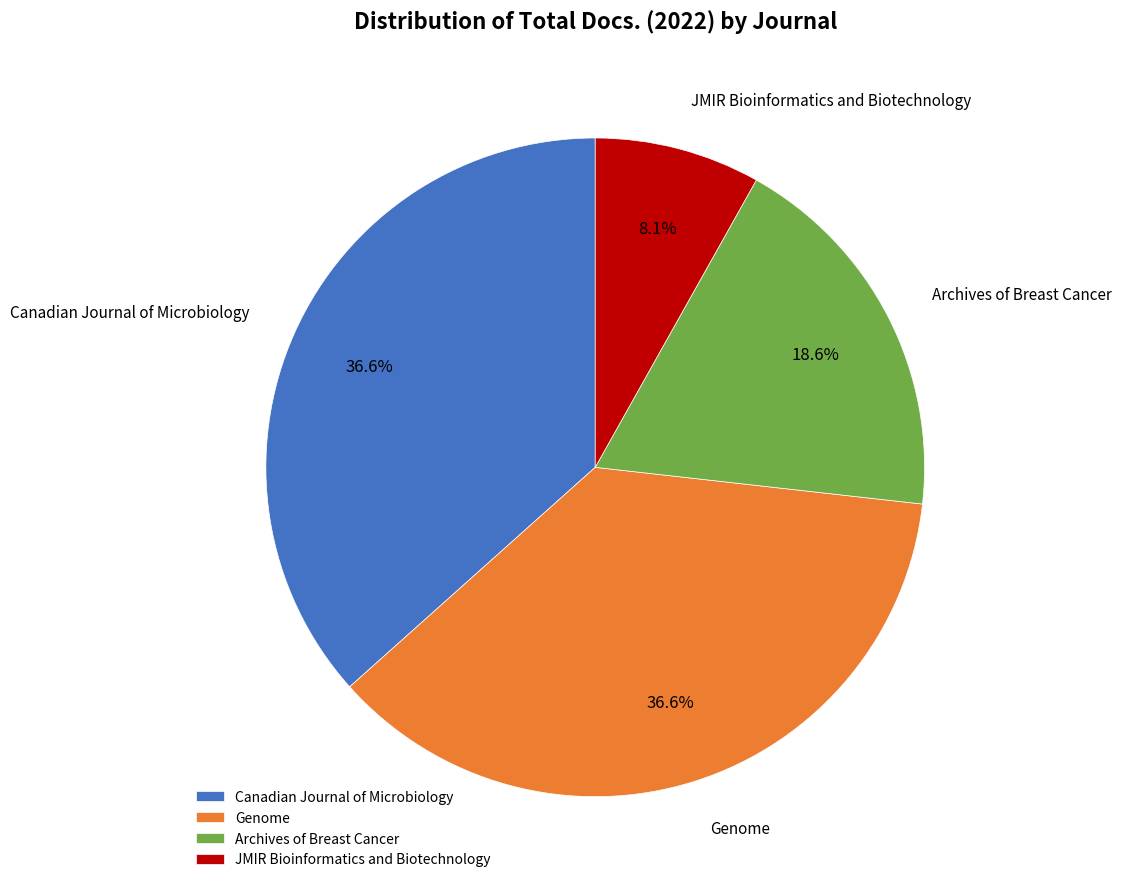

True or false: Genome accounts for 37% of the total.

True